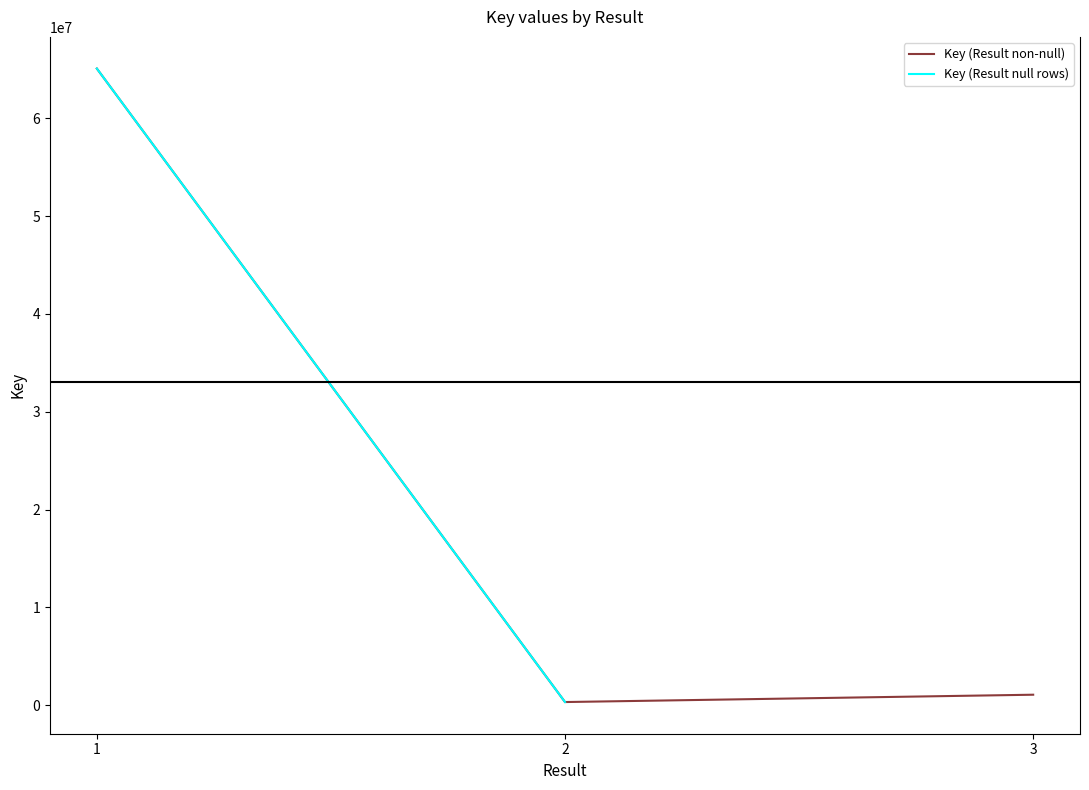

Rank the categories by value from highest to lowest.

1, 3, 2